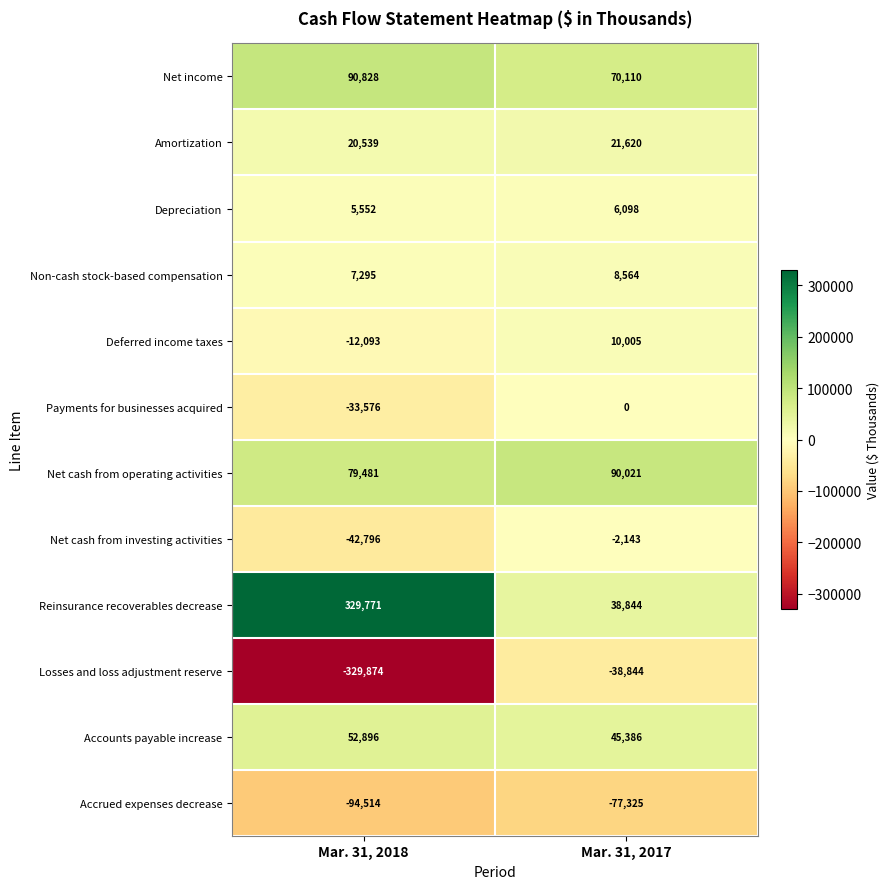

At which category is the sum across all series the highest?

Mar. 31, 2017